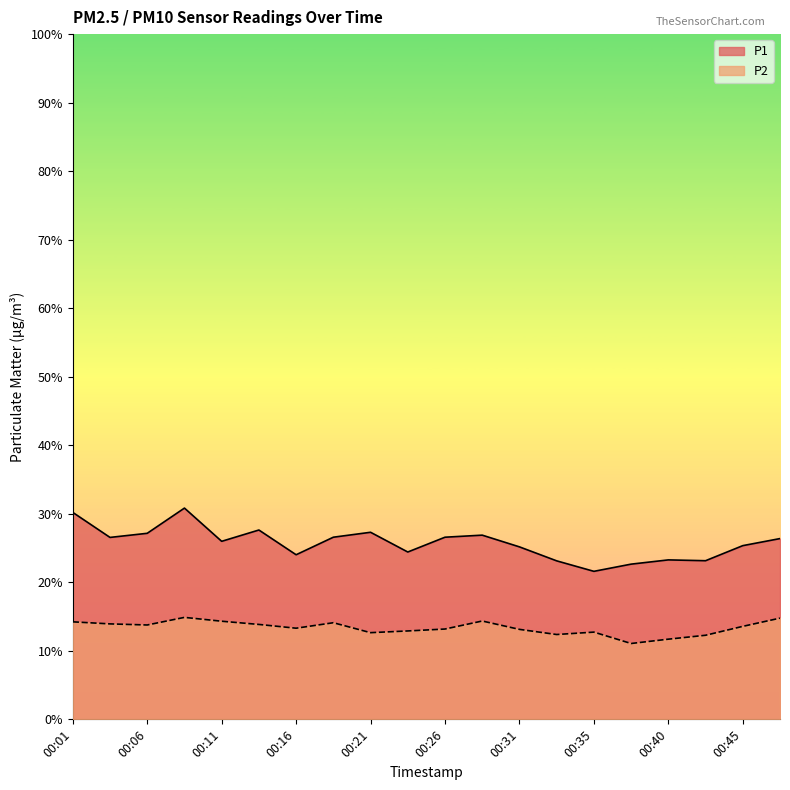

Which series has the largest total across all categories?

P1